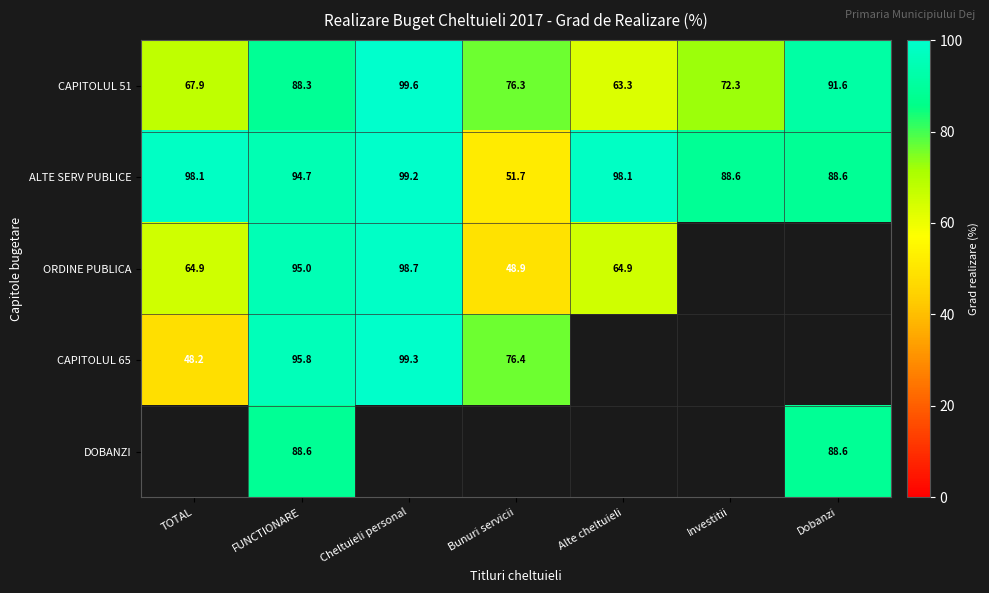

At which label does ALTE SERV PUBLICE first exceed 94?

TOTAL